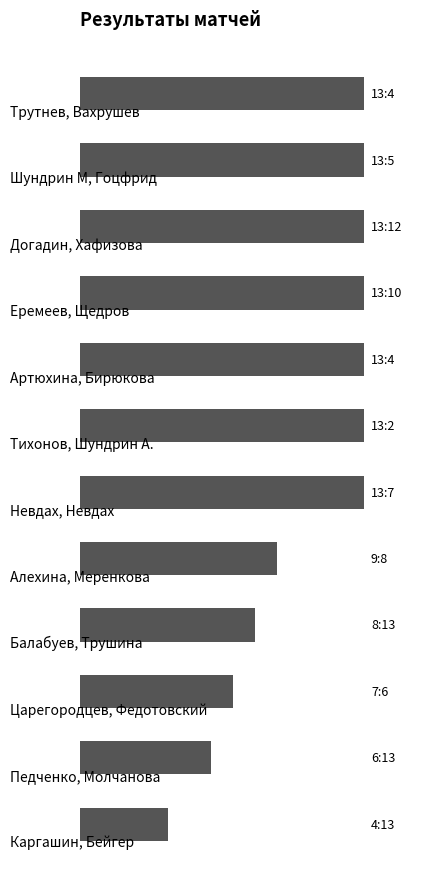

Are the bars horizontal?

Yes